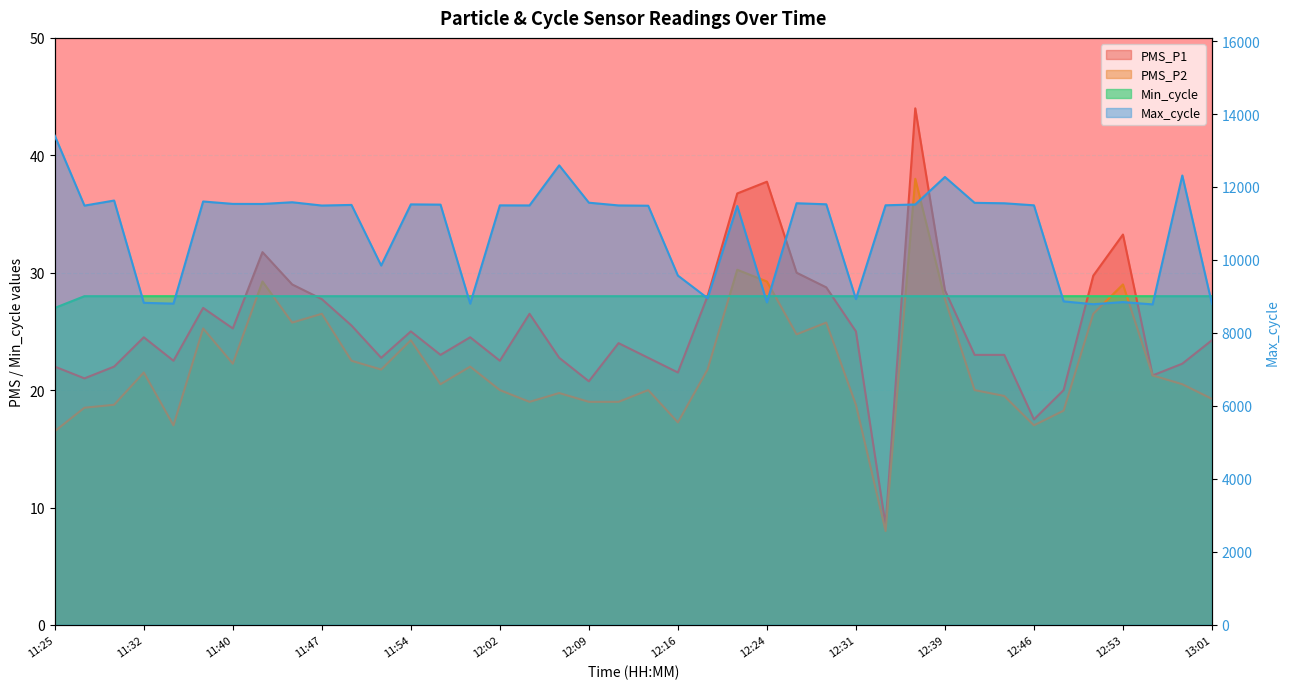

What is the spread (max minus min) of values at 11:32?

8804.5